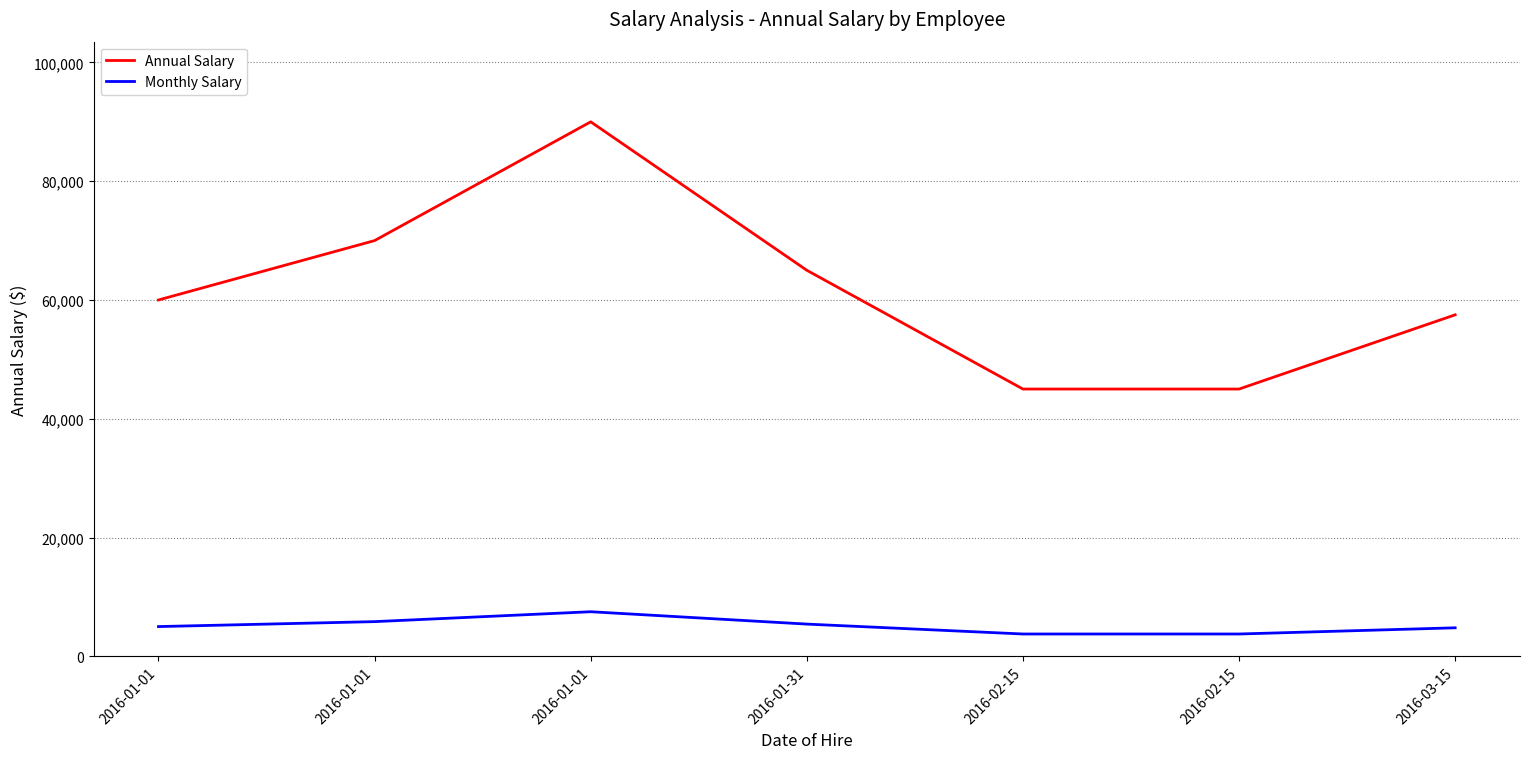

Count the Annual Salary values in the range 45000 to 70000.

6